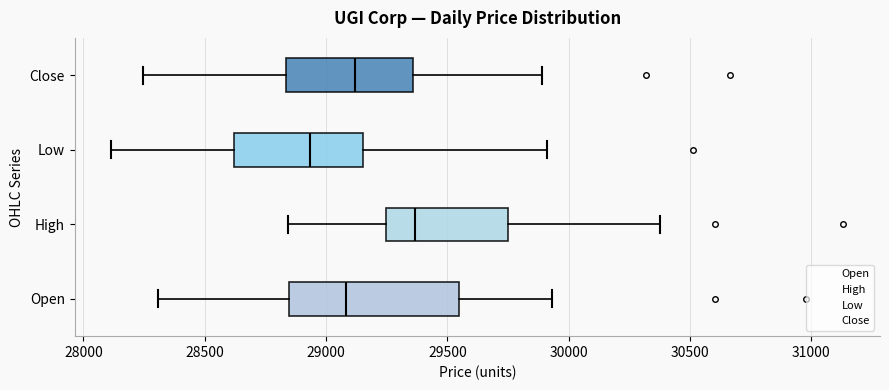

Reading bottom to top, transcribe this box plot: for each box, give where its median line is, the range the box spans, and where its two whiskers end, as read against the x-axis. The values are not printed on the chart, so give them approximately, as read against the axis.

Open: median 29100, box 28850 to 29550, whiskers 28300 to 29950
High: median 29350, box 29250 to 29750, whiskers 28850 to 30400
Low: median 28950, box 28600 to 29150, whiskers 28100 to 29900
Close: median 29100, box 28850 to 29350, whiskers 28250 to 29900